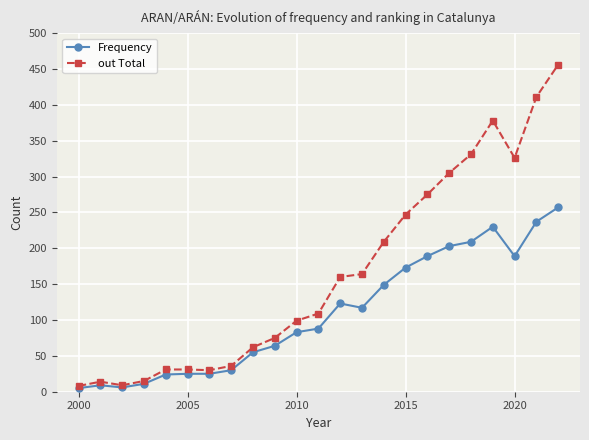

What are all the series names shown in the legend?

Frequency, out Total